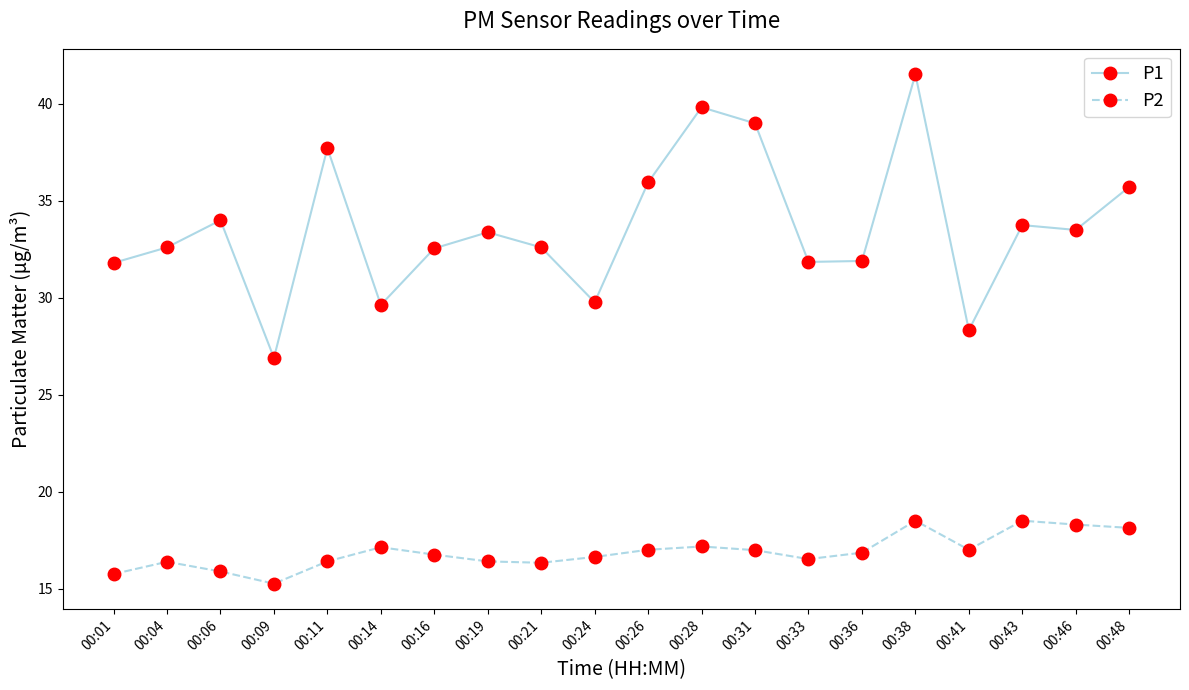

Read the P1 value at 00:33.

31.9